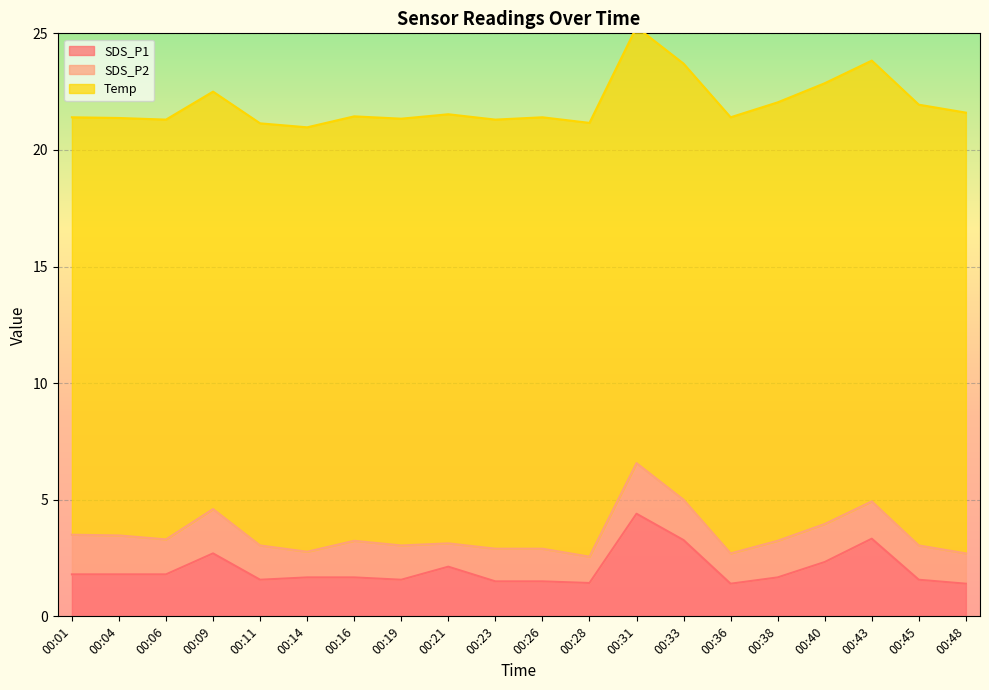

What are all the series names shown in the legend?

SDS_P1, SDS_P2, Temp